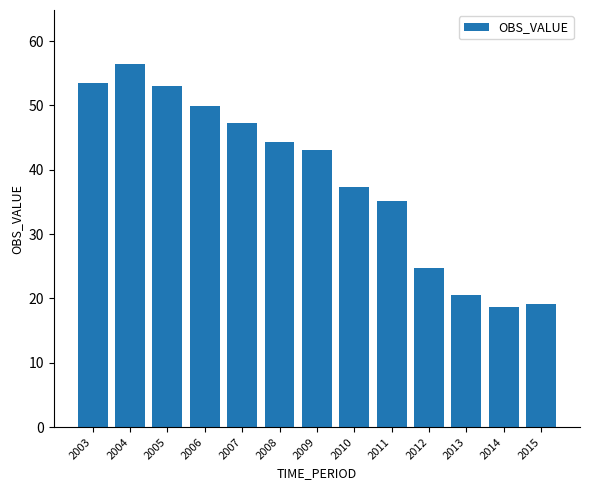

The chart shows a value of 56.4 at 2004. True or false?

True